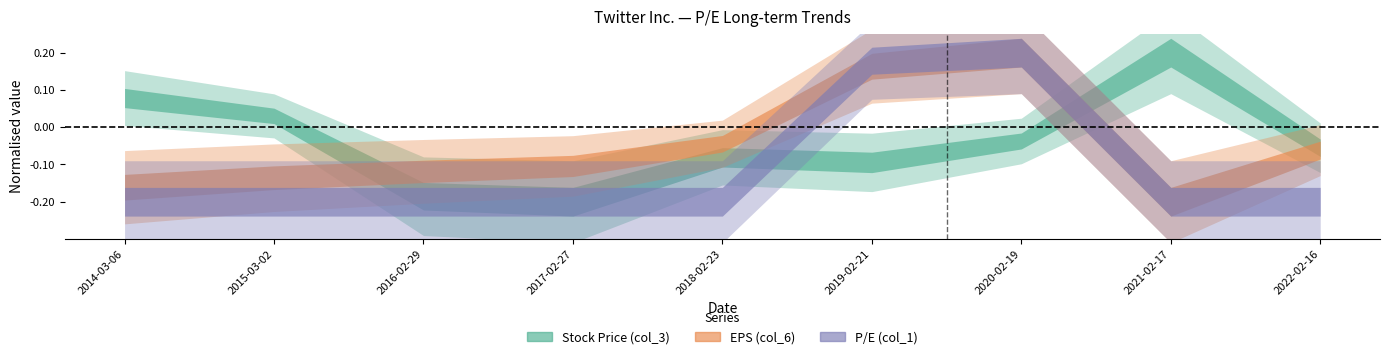

What is the value of the P/E (col_1) point at the 4th from the left?

-0.2